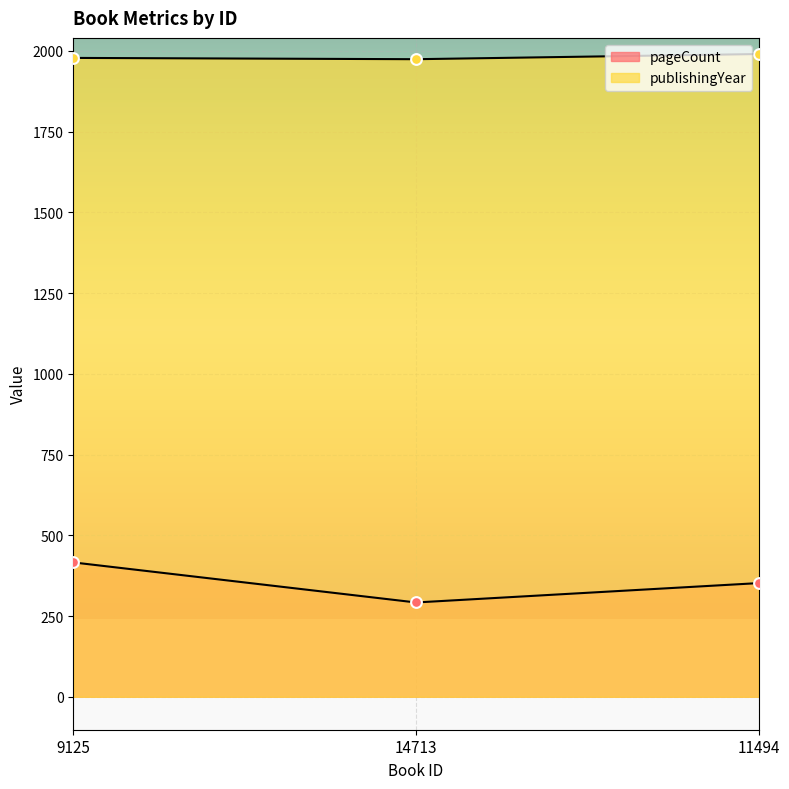

What are all the series names shown in the legend?

pageCount, publishingYear